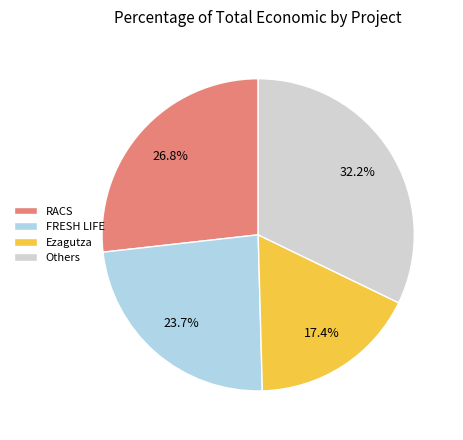

Combined, what portion of the pie is FRESH LIFE and Others?

55.8%